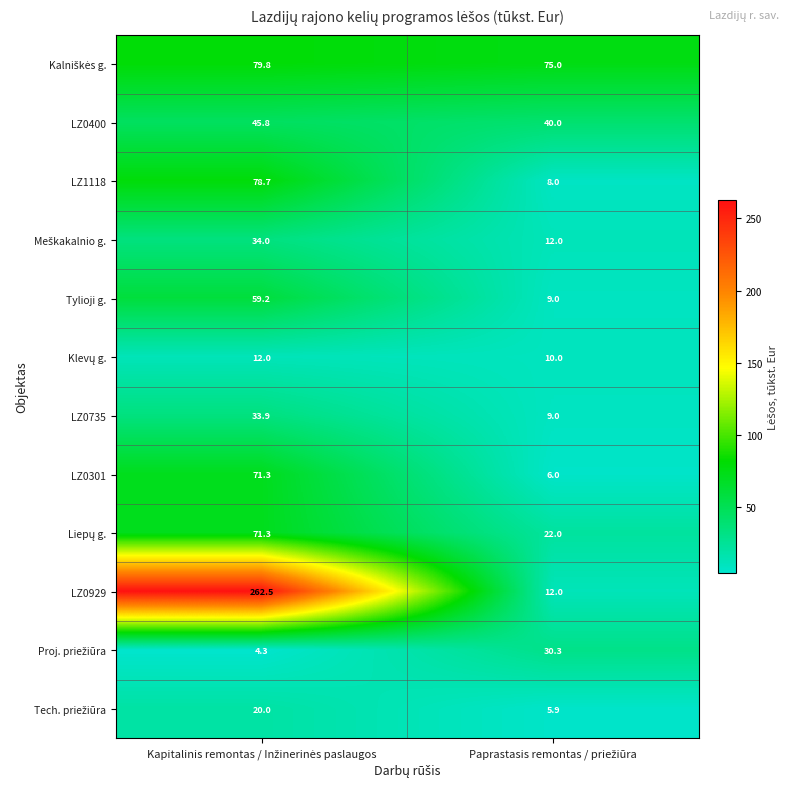

How many series are shown in this chart?

12